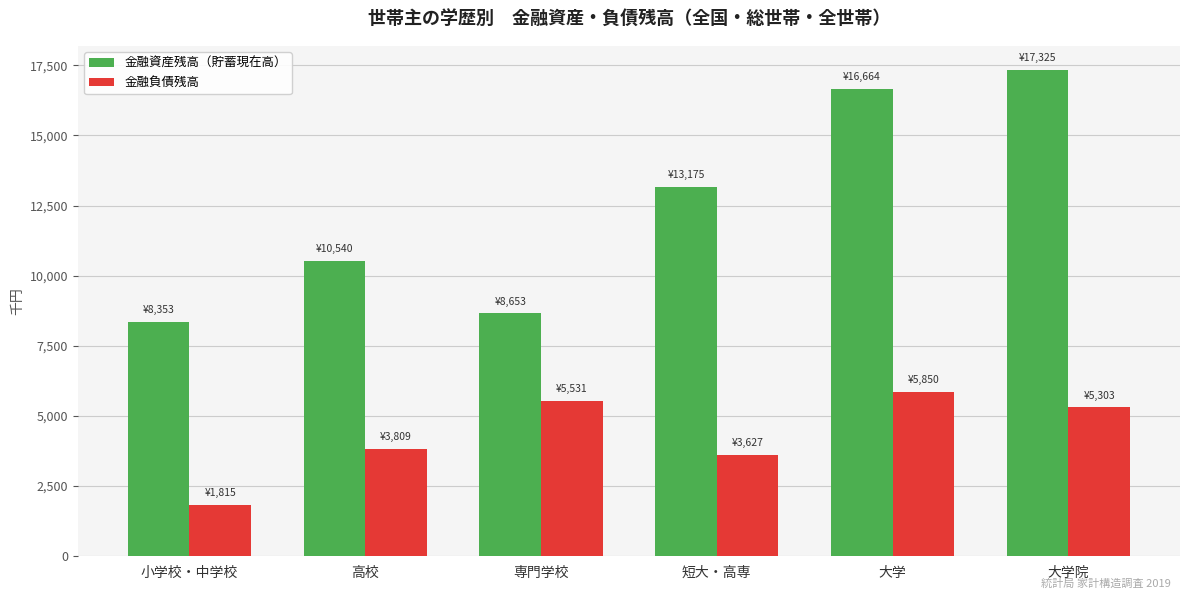

Reading right to left, transcribe all the data shown in this chart.

金融資産残高（貯蓄現在高）: 大学院=17325	大学=16664	短大・高専=13175	専門学校=8653	高校=10540	小学校・中学校=8353
金融負債残高: 大学院=5303	大学=5850	短大・高専=3627	専門学校=5531	高校=3809	小学校・中学校=1815